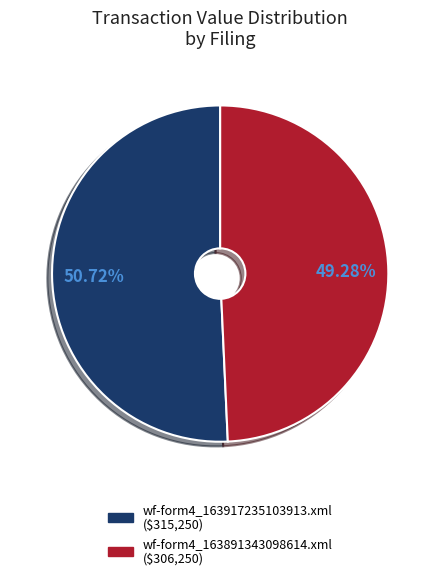

Rank the categories by value from lowest to highest.

wf-form4_163891343098614.xml, wf-form4_163917235103913.xml